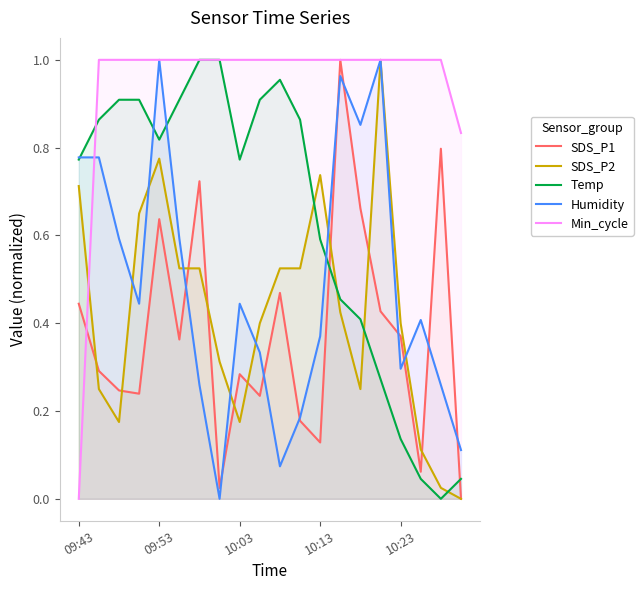

What is the total value across all series at 7?

2.3